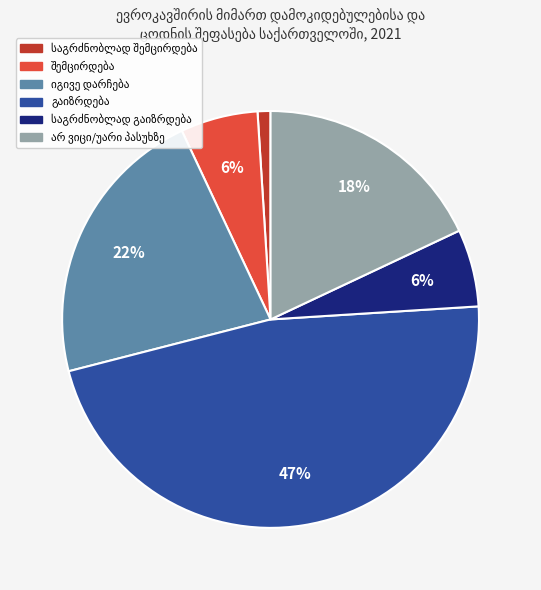

To the nearest percent, what is the average slice percentage?

17%